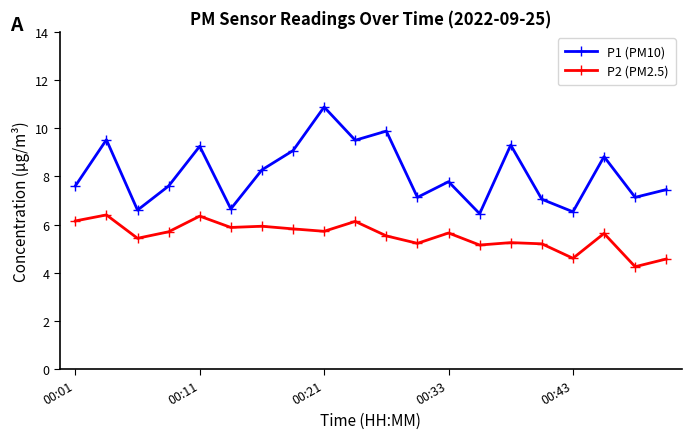

Which series has the widest spread of values?

P1 (PM10)